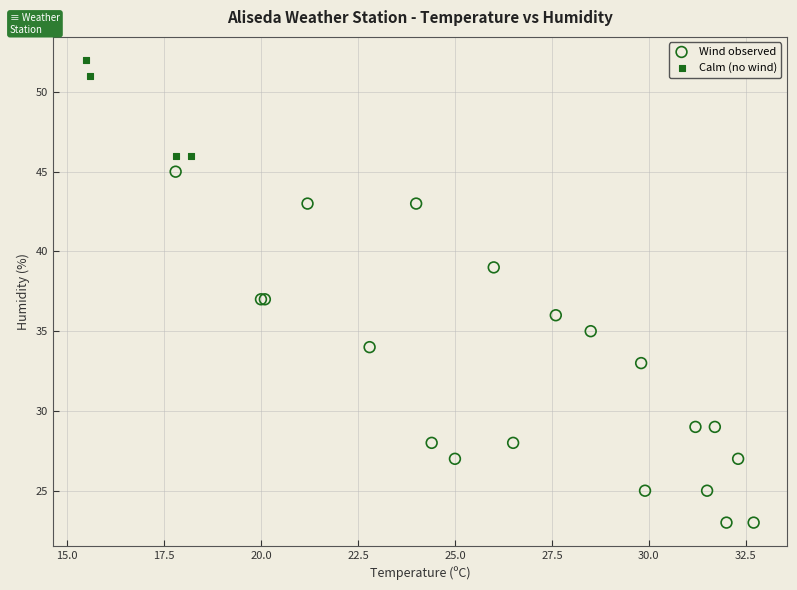

Which series has the largest Y range (max minus min)?

Wind observed